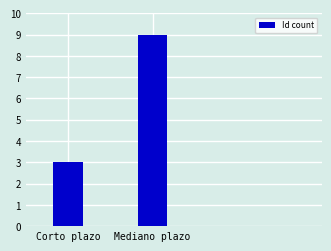

Reading left to right, what are all the values shown in this chart?

3	9